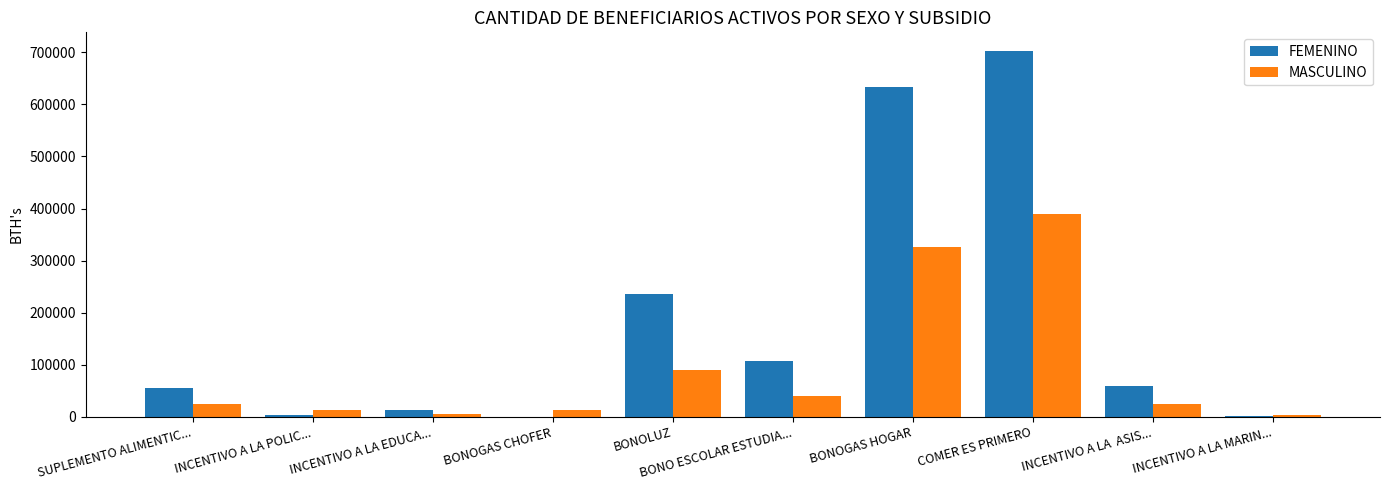

What are all the series names shown in the legend?

FEMENINO, MASCULINO